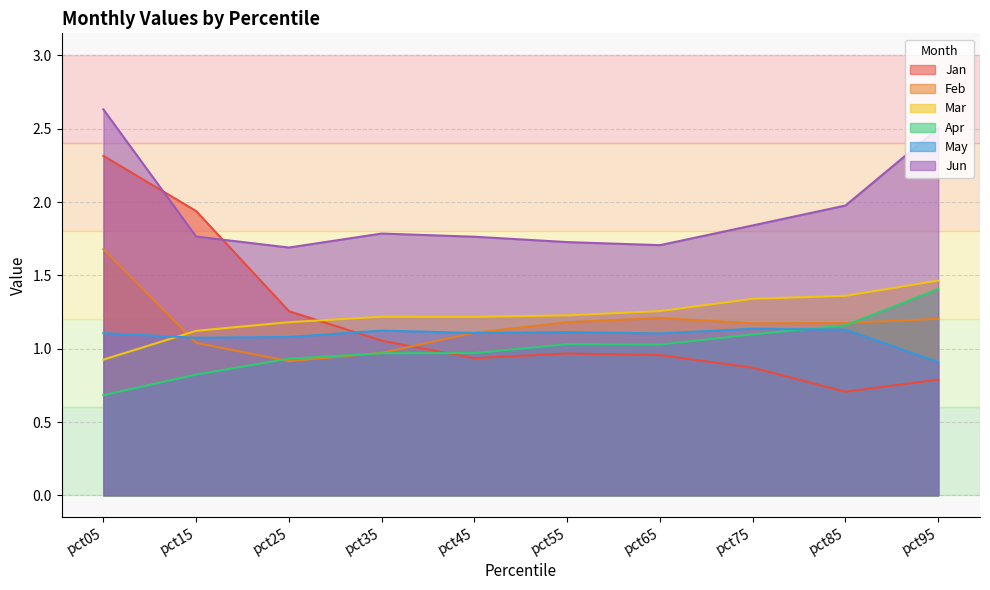

What is the difference between the maximum and minimum values in the Apr series?

0.7